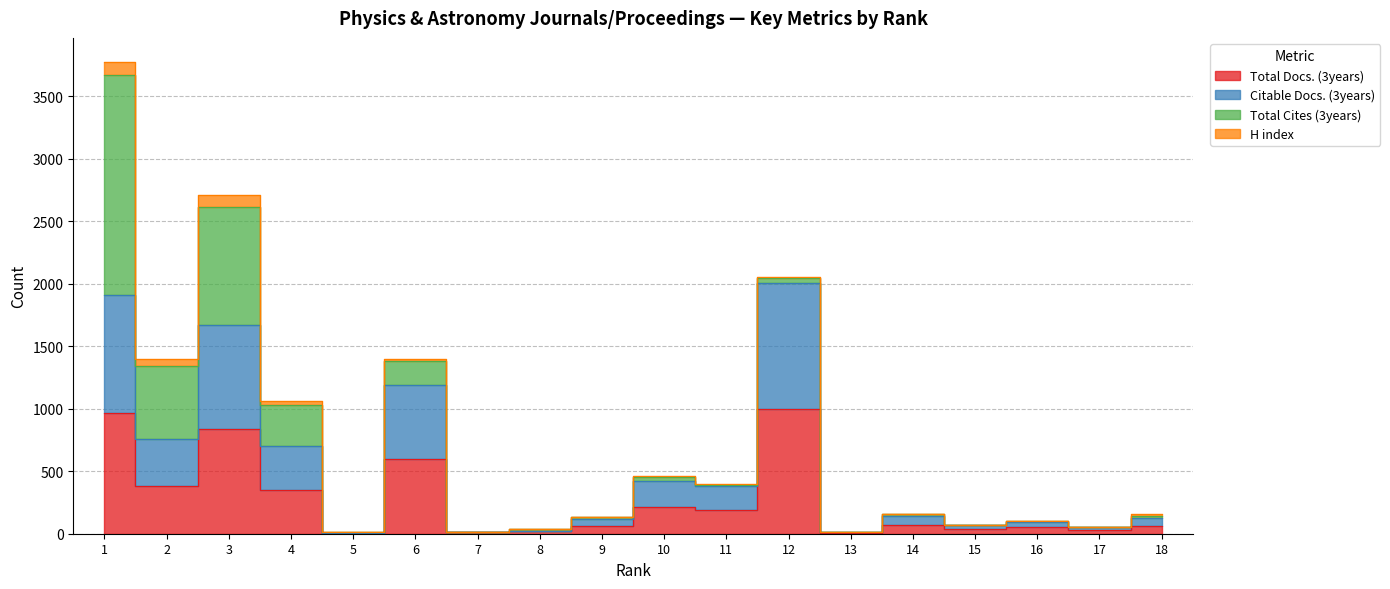

The Citable Docs. (3years) series shows 1913 at 1. True or false?

True